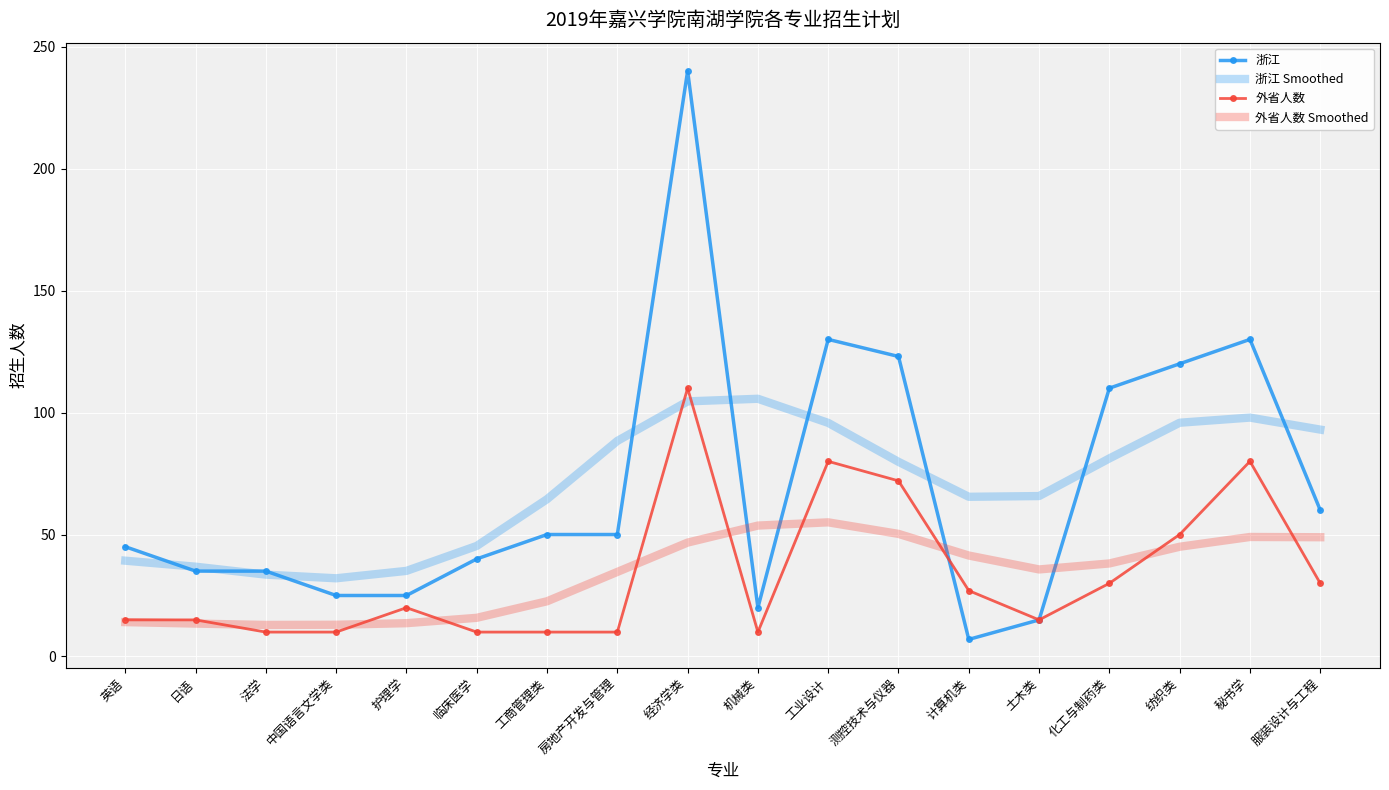

At which label is 浙江 closest to 123?

测控技术与仪器